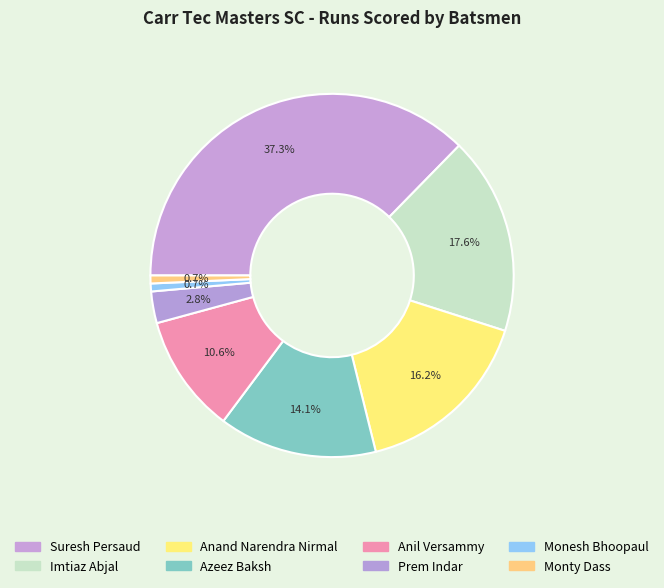

Count the number of slices in the pie.

8